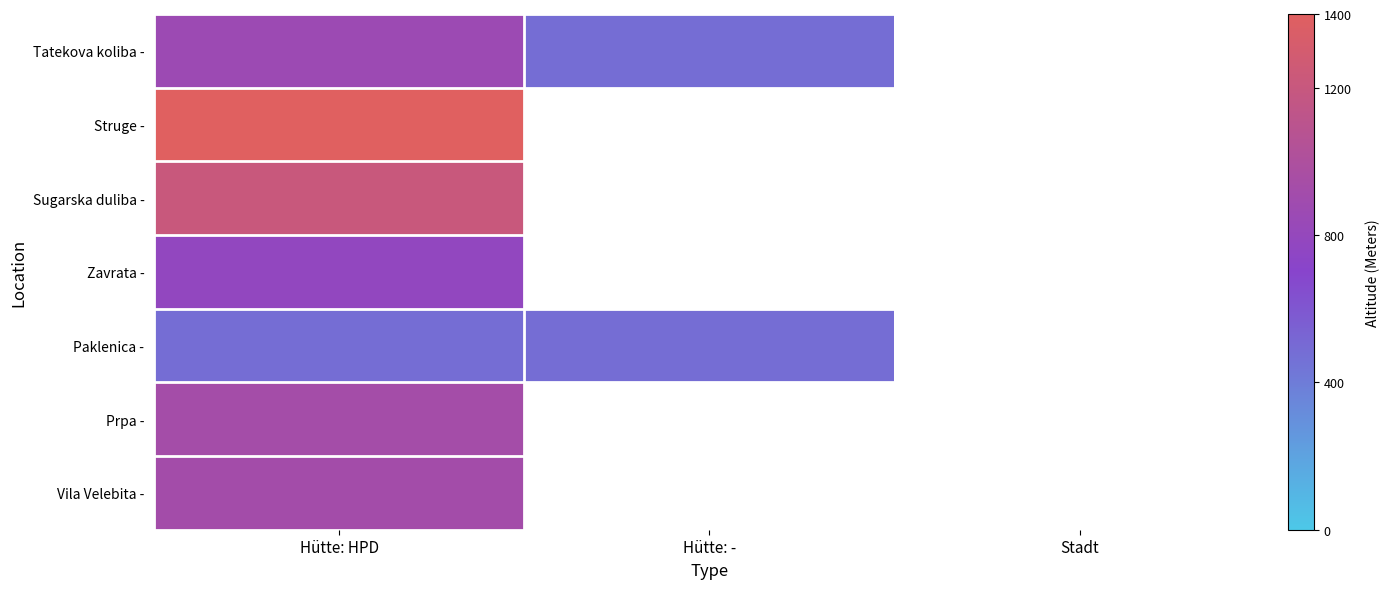

Between Hütte: HPD and Hütte: -, which is larger?

Hütte: HPD